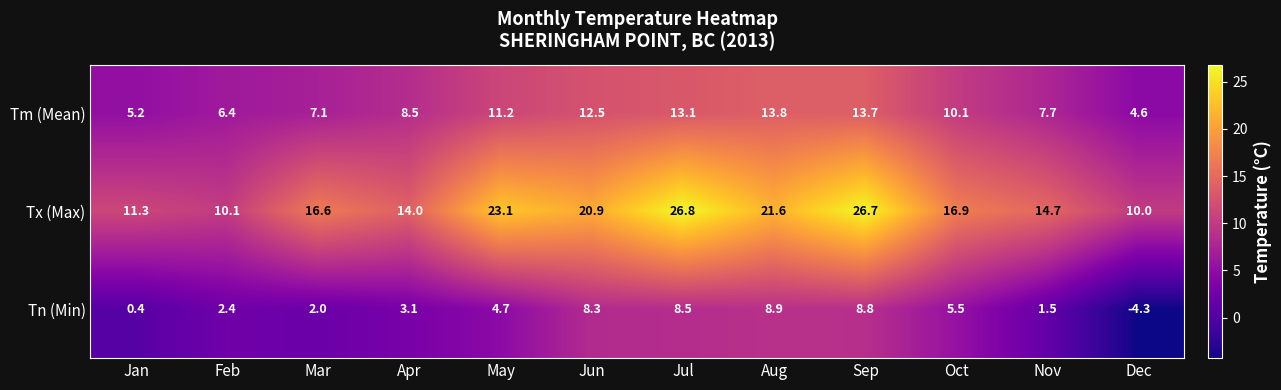

The Tn (Min) series shows 8.3 at Jun. True or false?

True